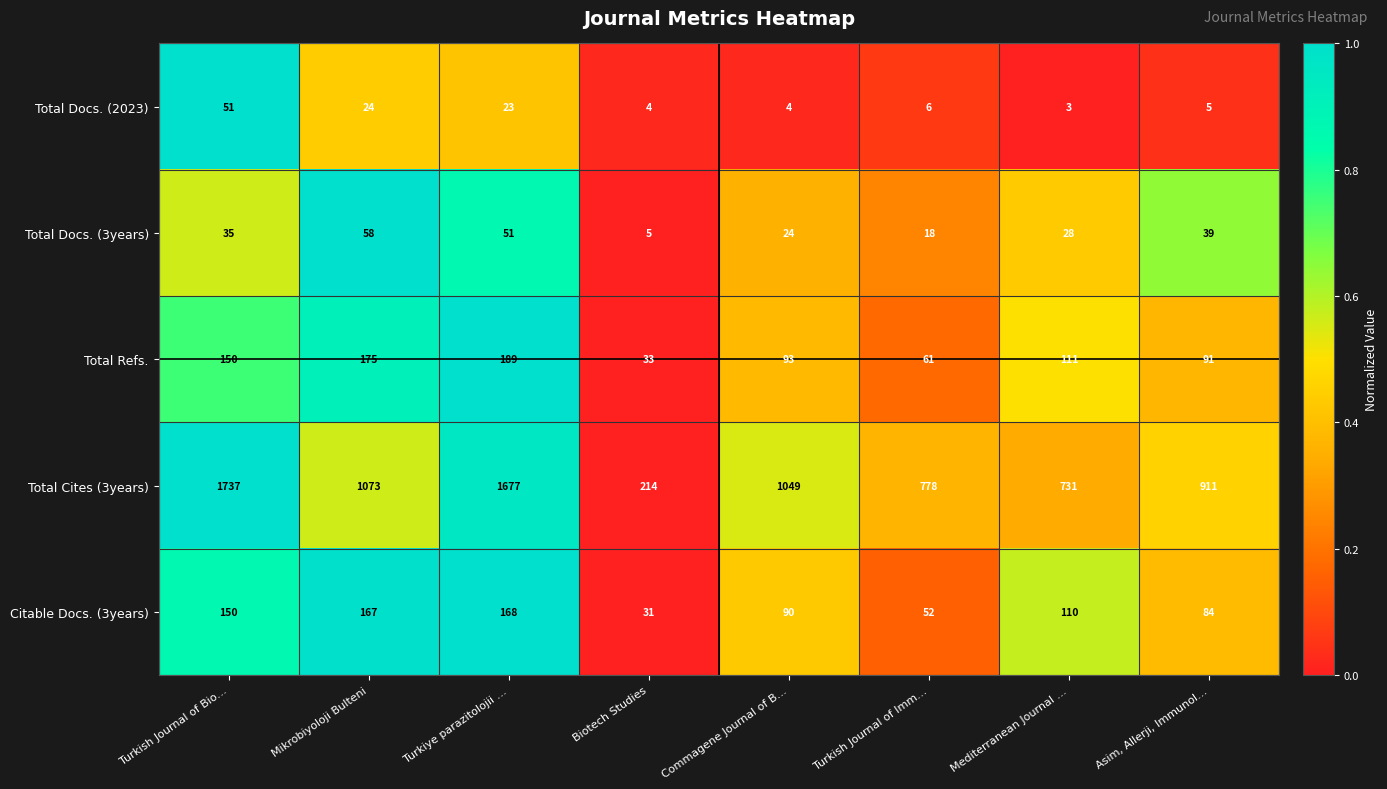

At Turkish Journal of Imm…, list the series in order from smallest to largest.

Total Docs. (2023), Total Docs. (3years), Citable Docs. (3years), Total Refs., Total Cites (3years)